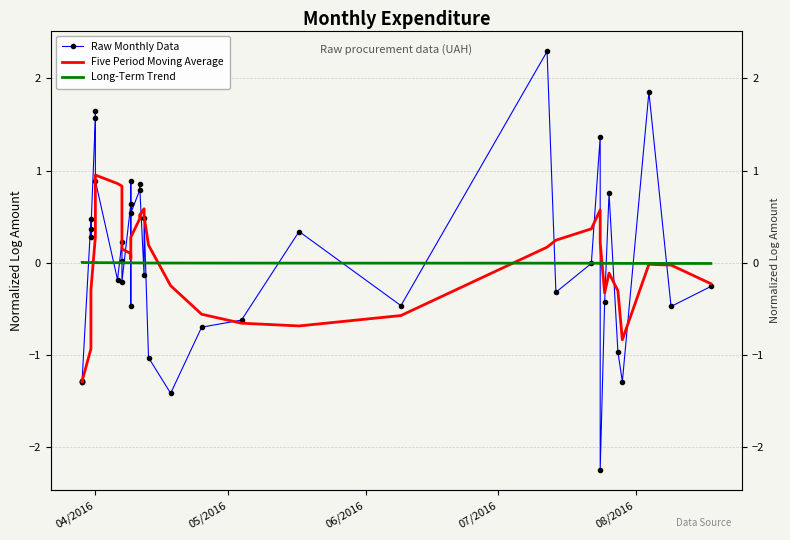

How many intersections are there between Raw Monthly Data and Five Period Moving Average?

15